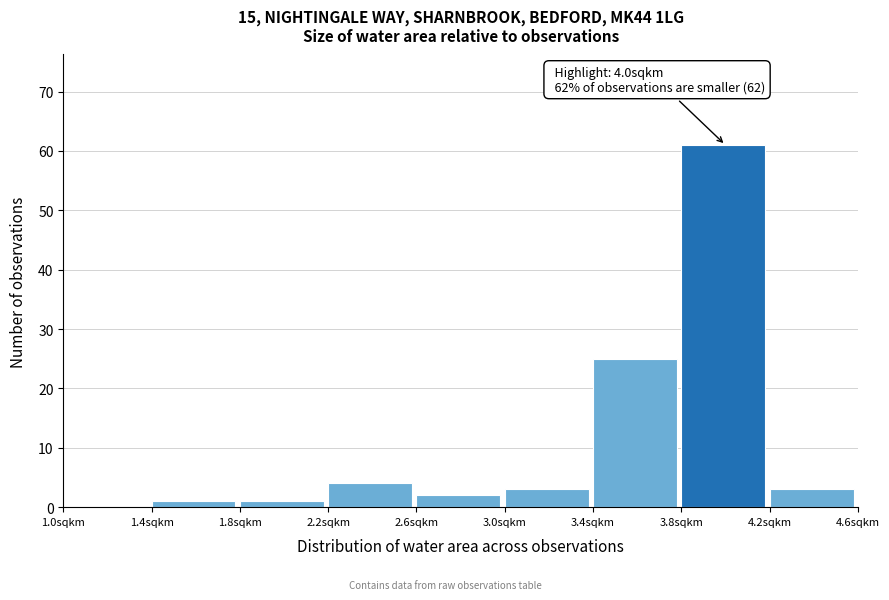

Over which range of the x-axis is the bar tallest?

3.8 to 4.2